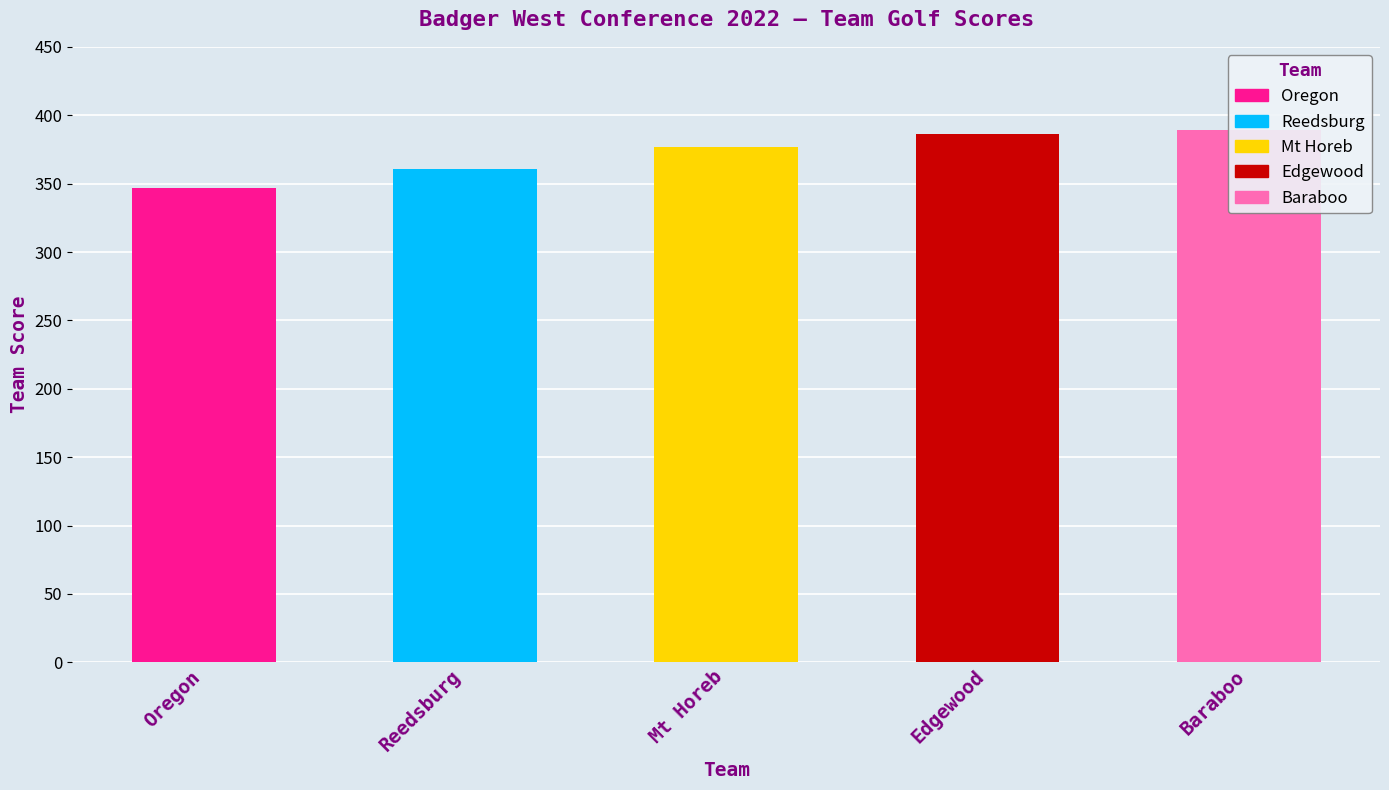

How many values are below 377?

2